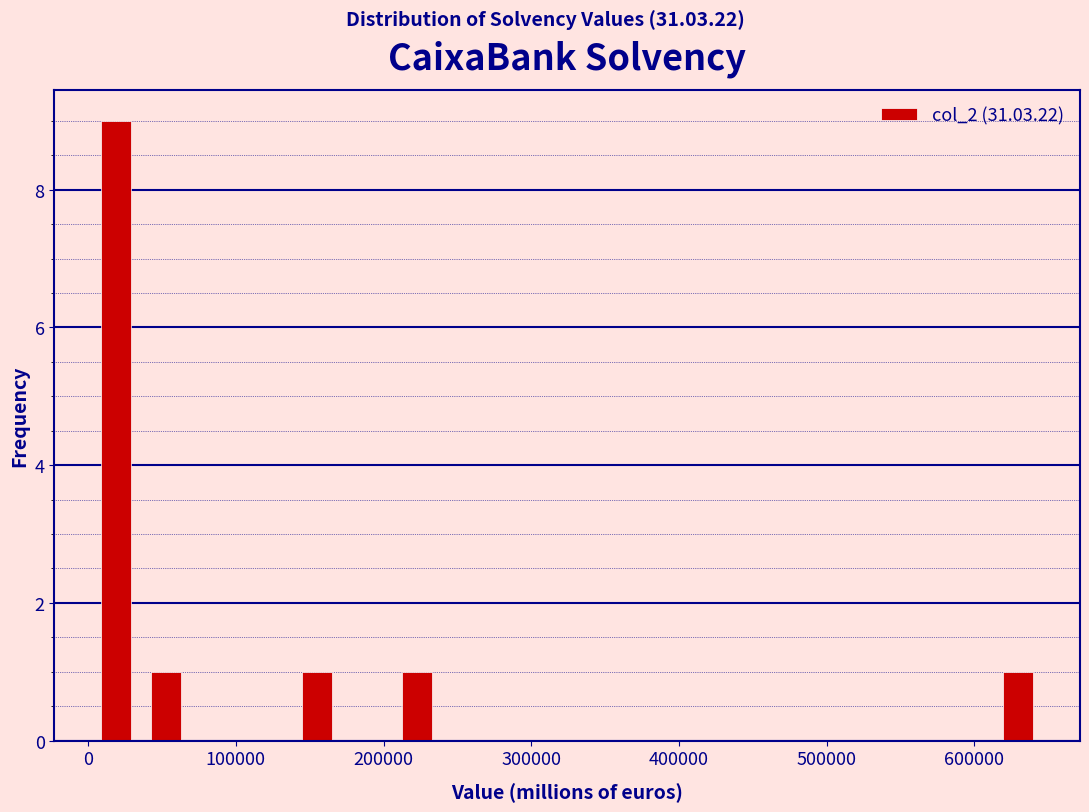

Read against the x-axis, roughly where is the centre of the tallest bar?

20000